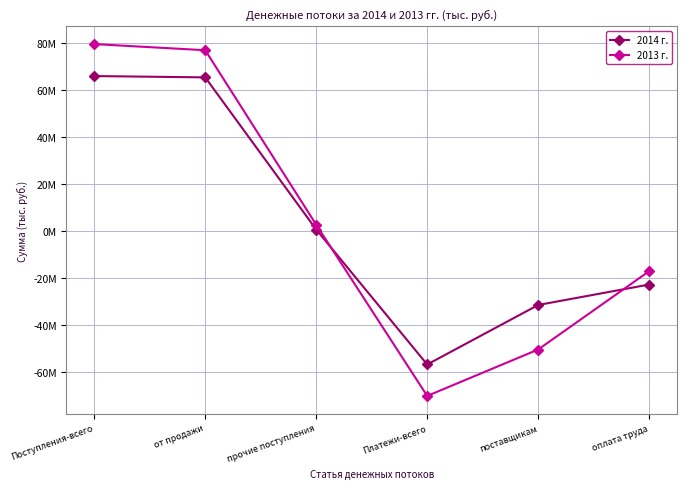

Rank the series by their average value, from highest to lowest.

2013 г., 2014 г.